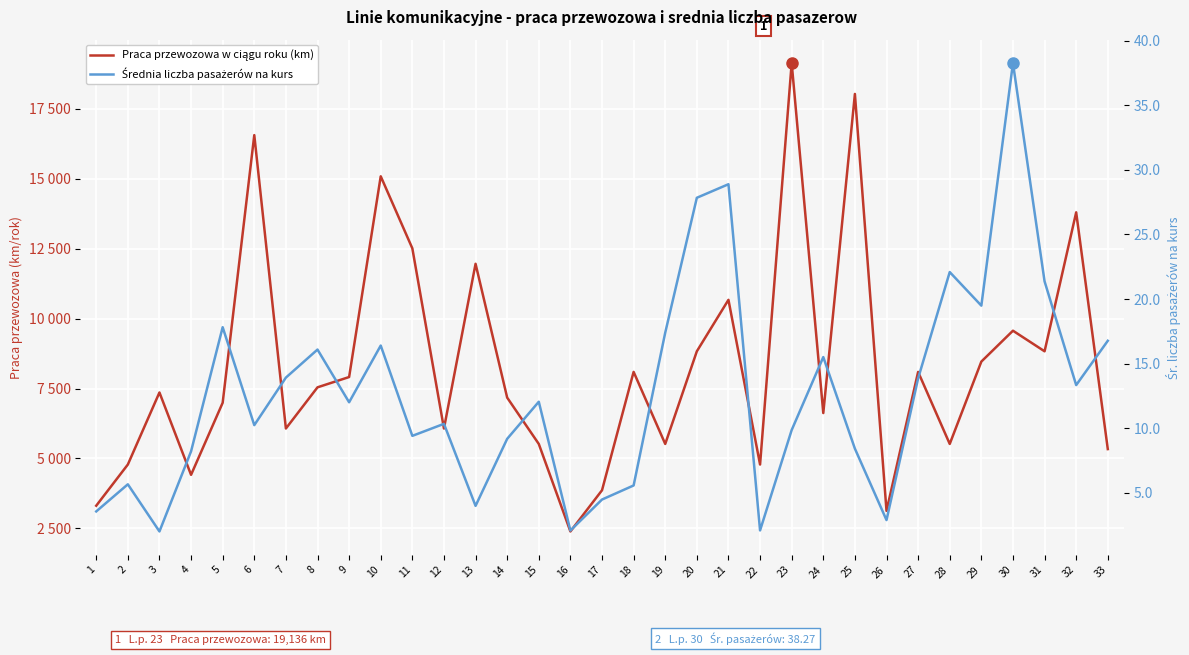

The value of Średnia liczba pasażerów na kurs at 29 is 19.5. True or false?

True